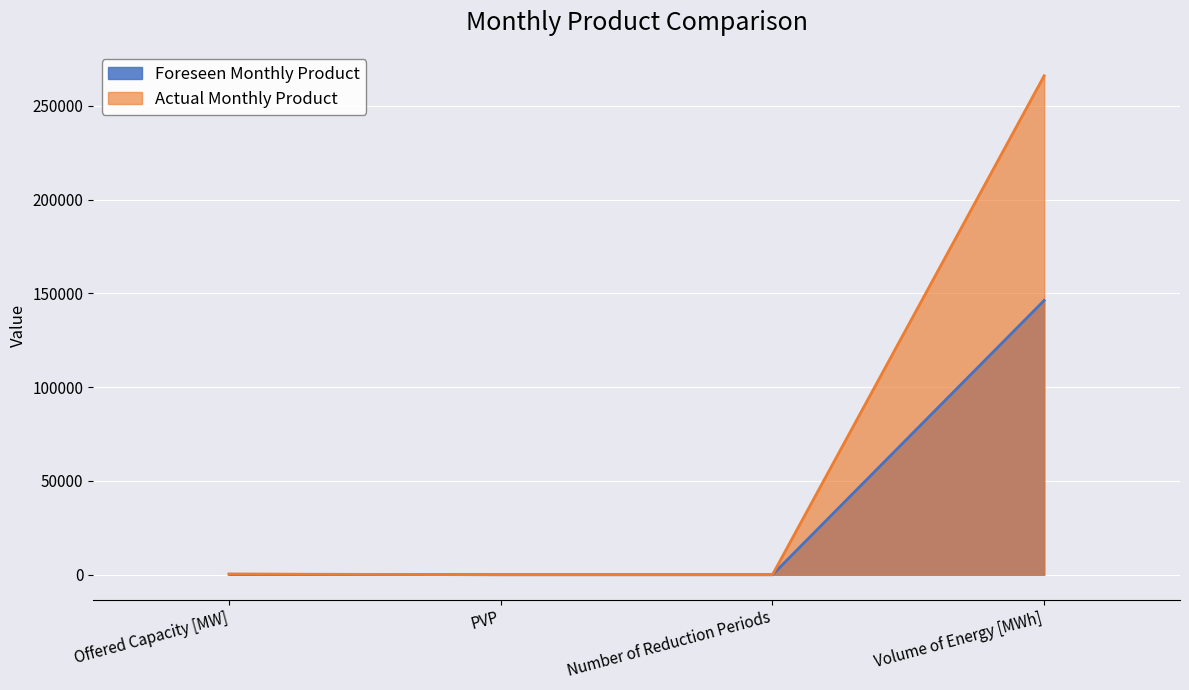

How many data points in Foreseen Monthly Product are above 234?

1